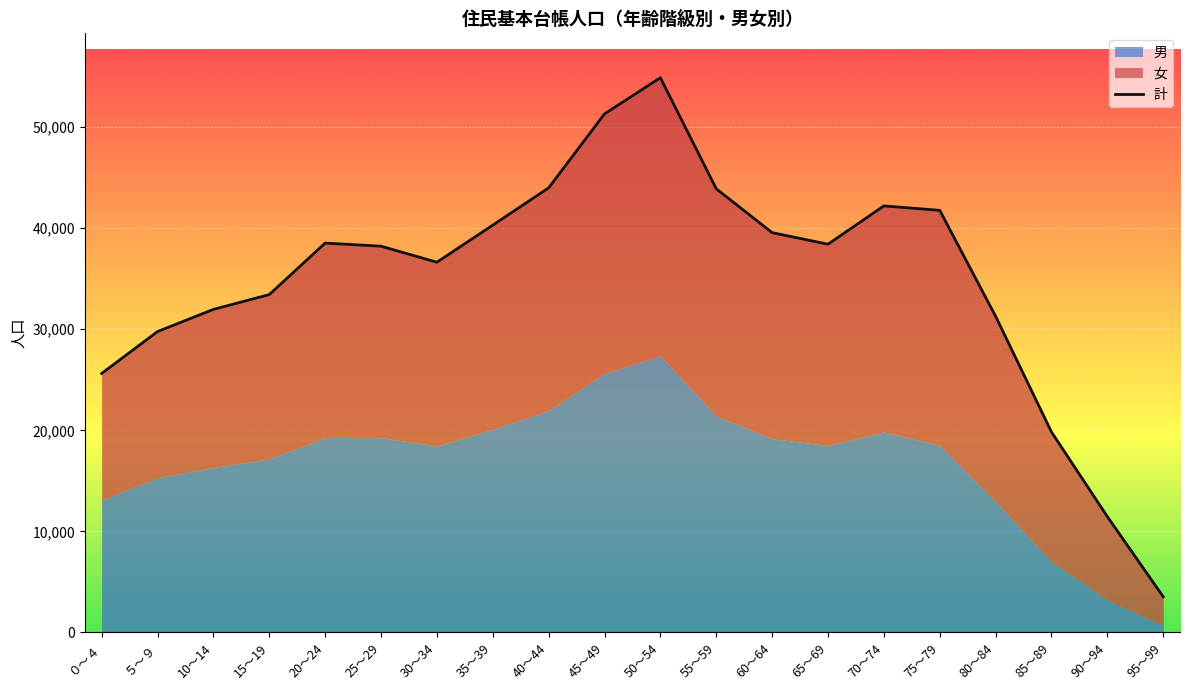

Does the chart display data point markers on the line(s)?

No